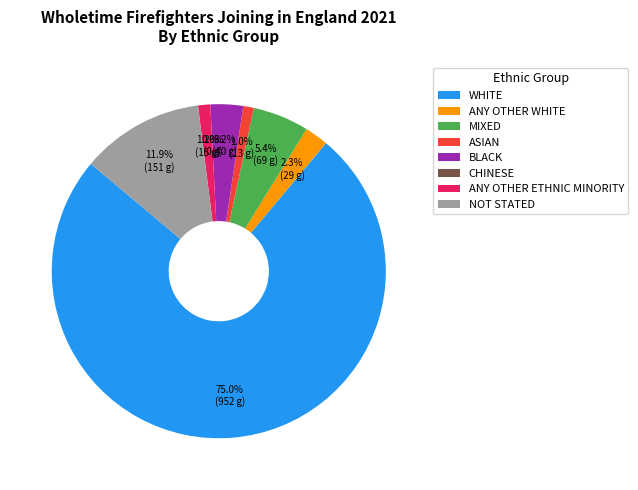

What is the majority slice?

White